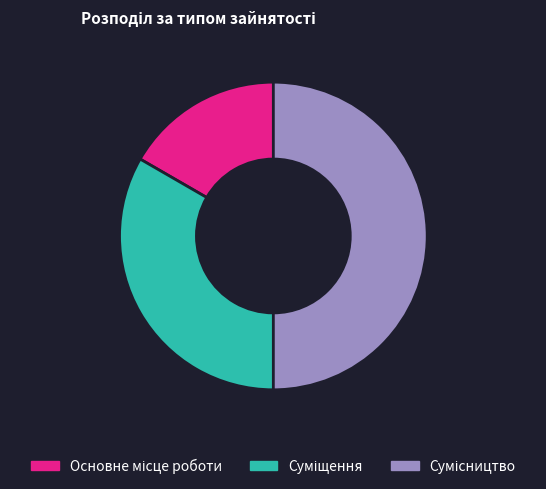

Is the sum of Сумісництво and Суміщення greater than half?

Yes